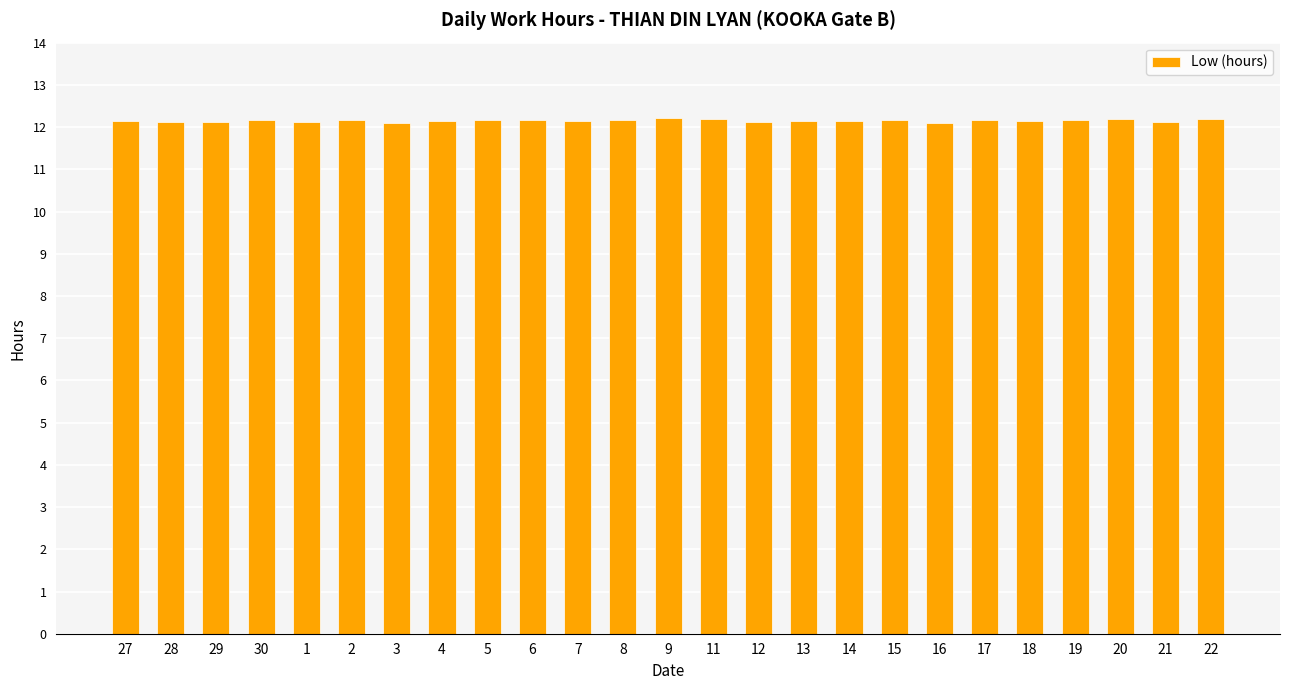

What position from the left is 1?

5